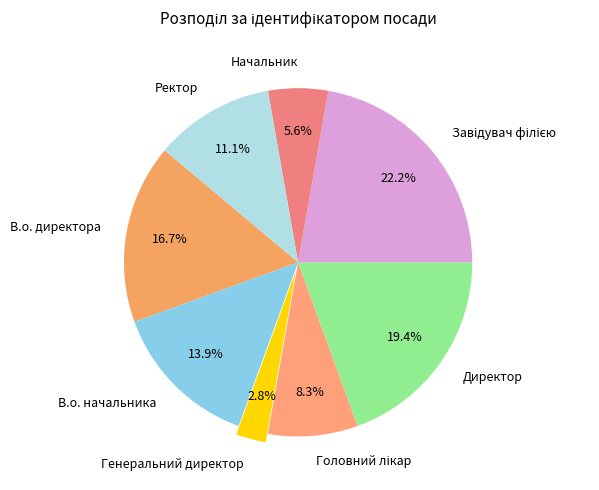

What percentage is the В.о. директора slice, to the nearest percent?

17%